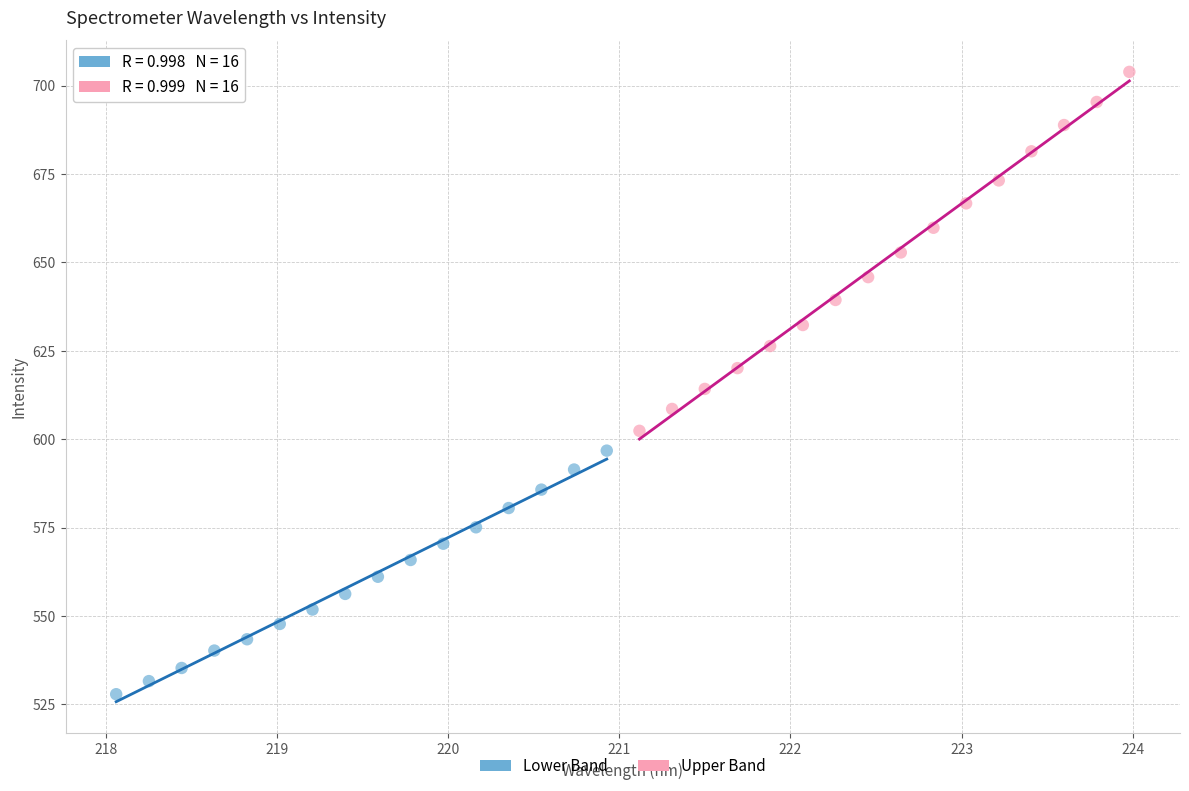

Which series reaches the maximum Y coordinate?

Upper Band